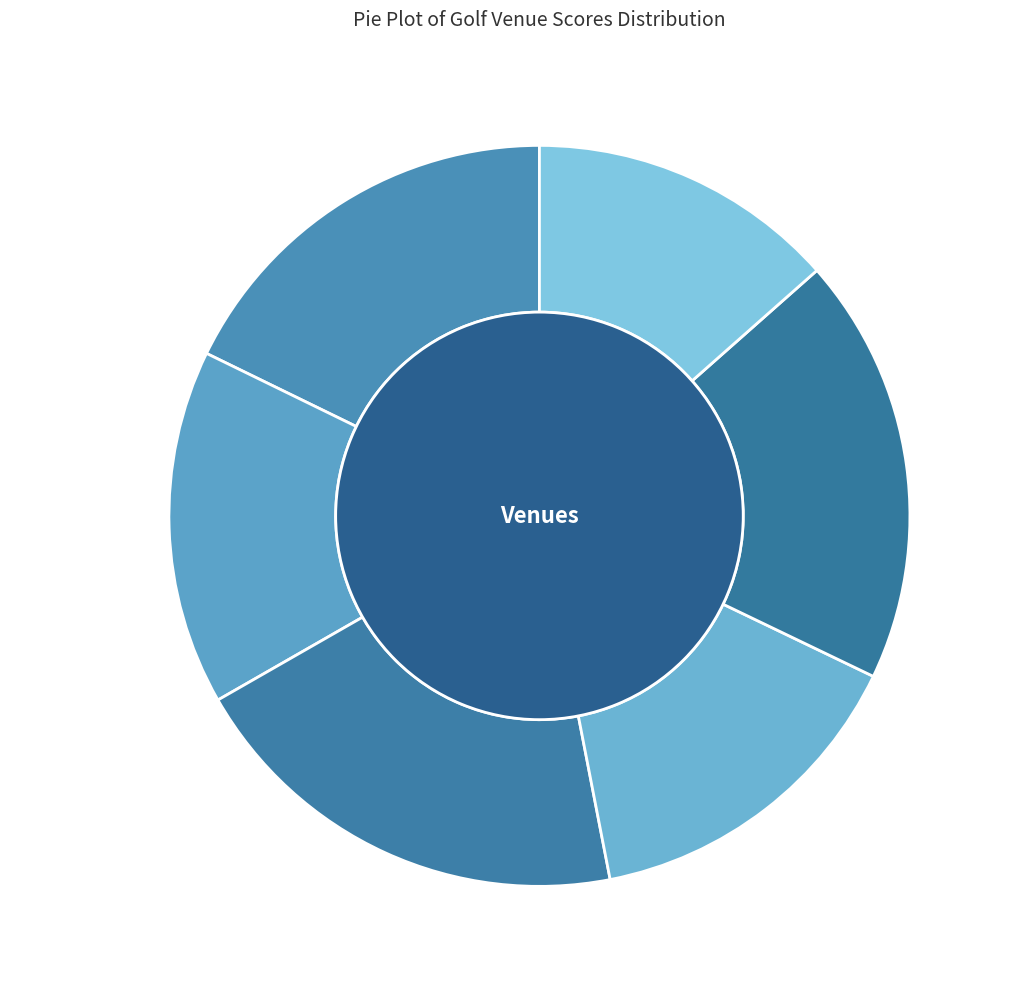

Which slice is the largest?

Larsen Indoor